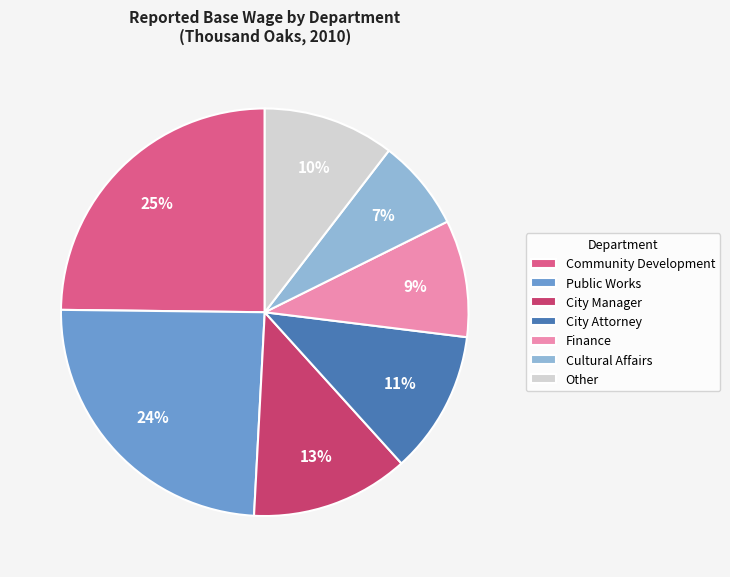

Which has a higher value, Other or City Attorney?

City Attorney